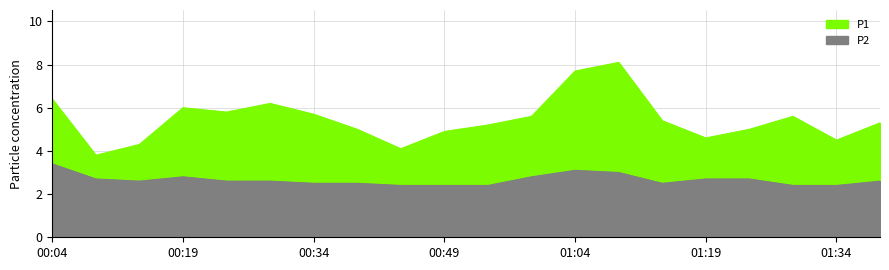

What is the difference between the P2 values at 00:24 and 01:04?

0.5